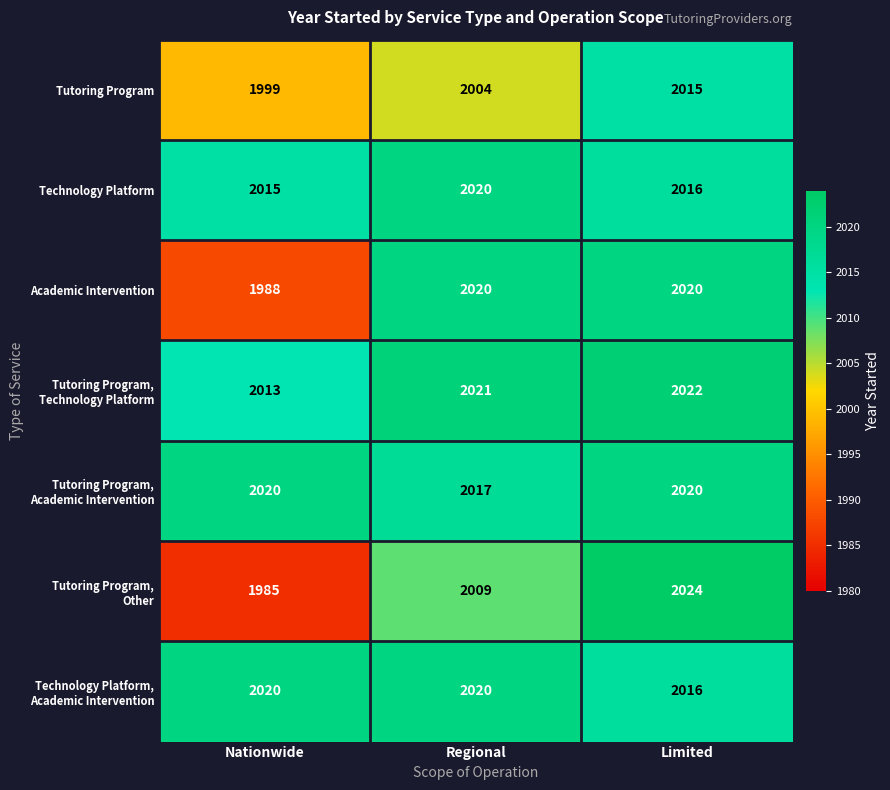

What is the spread (max minus min) of values at Limited?

9